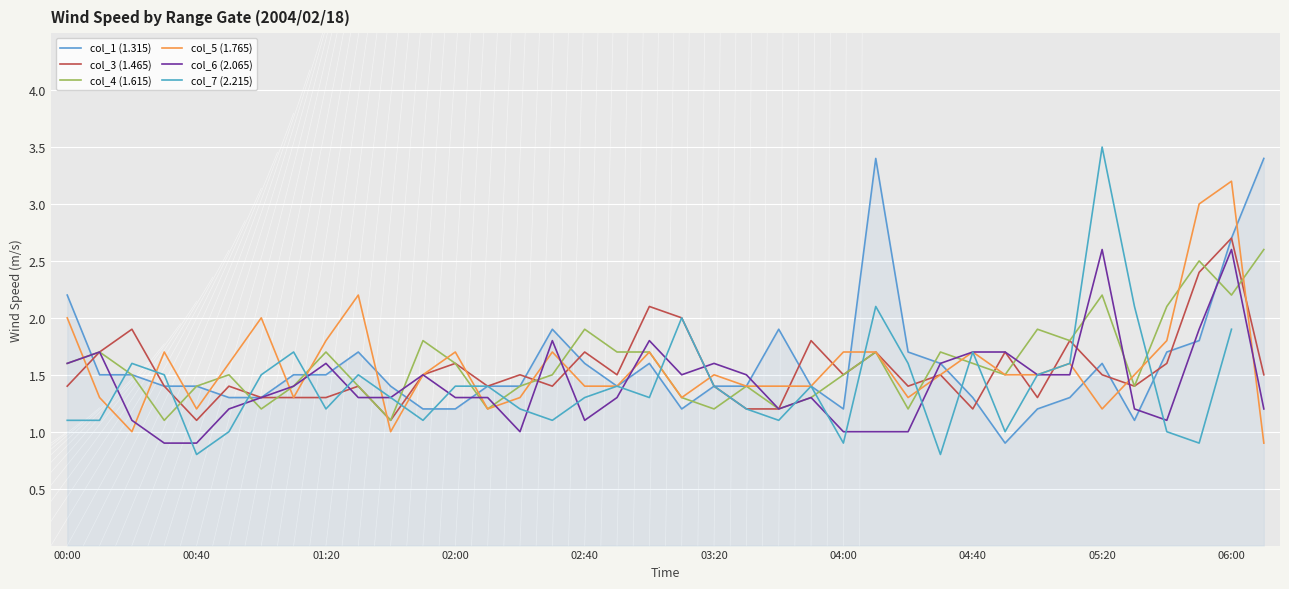

Which series ends up on top after the final intersection of col_6 (2.065) and col_4 (1.615)?

col_4 (1.615)